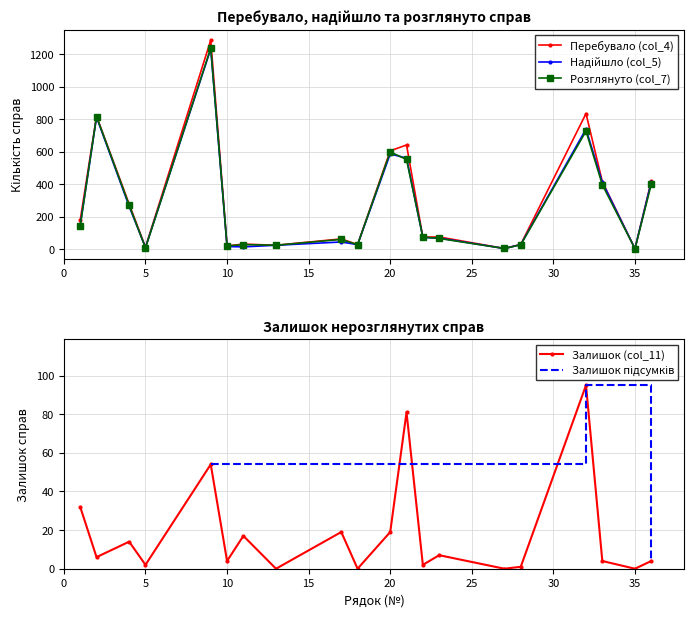

True or false: Розглянуто (col_7) has more than 0 points higher than both neighbors.

True